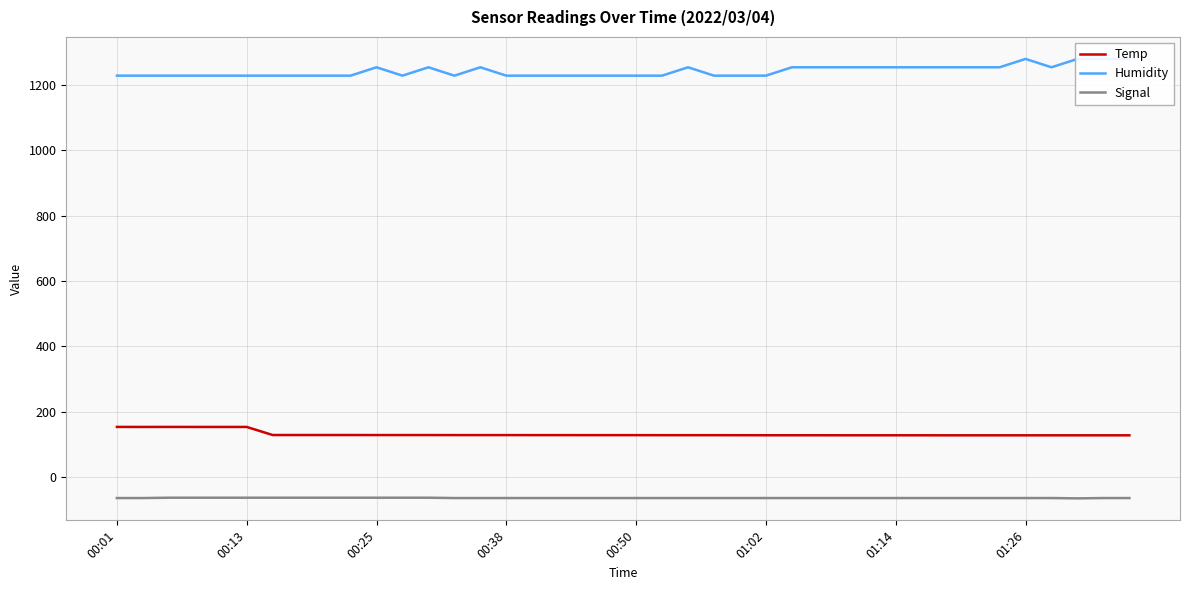

True or false: Signal and Humidity intersect in this chart.

False